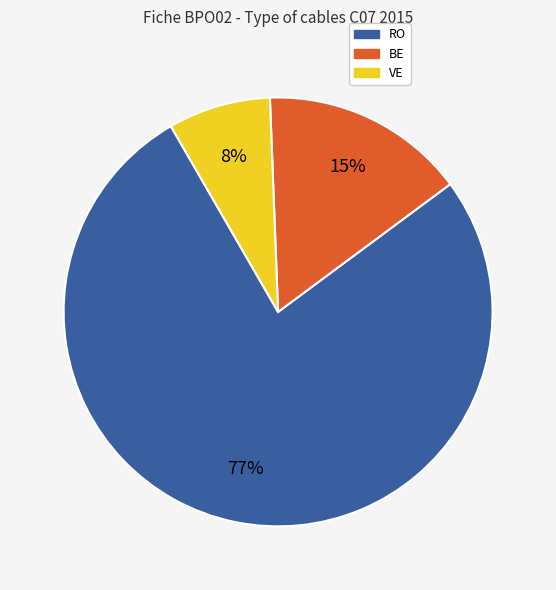

Which has a higher value, BE or RO?

RO